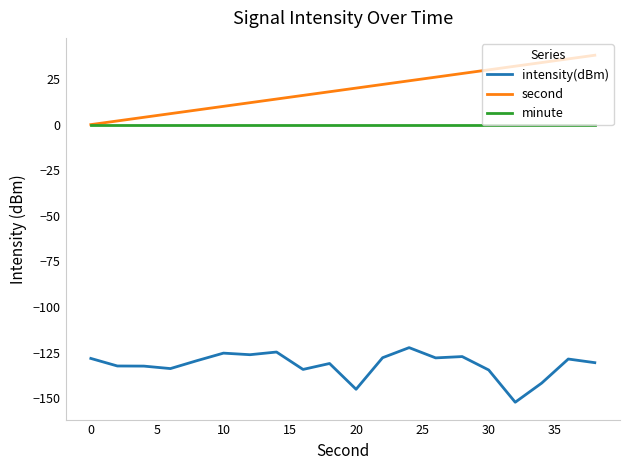

Which series has the largest total across all categories?

second